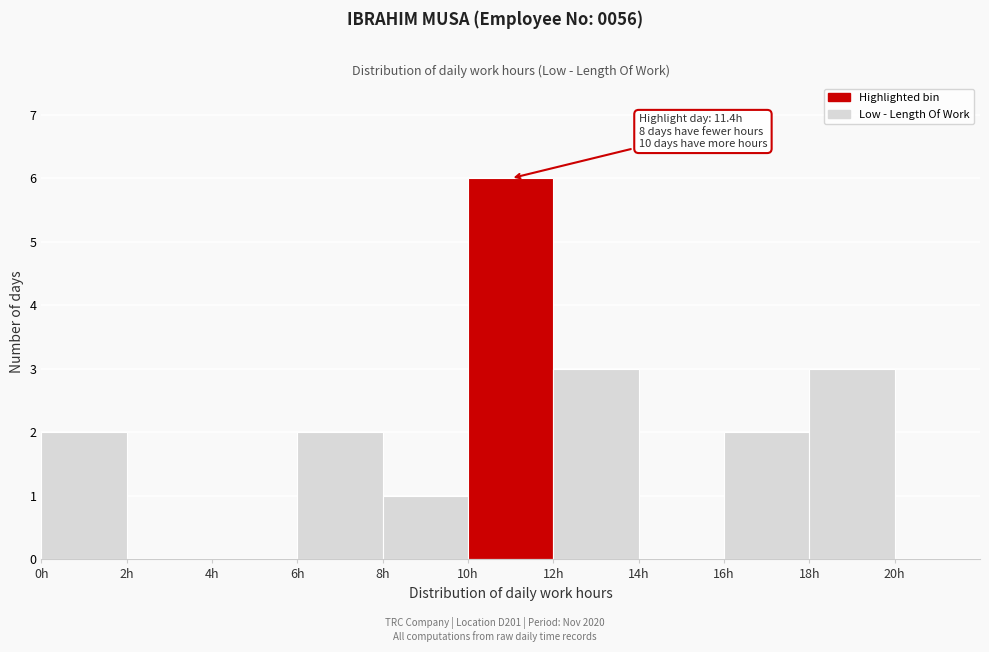

Over which range of the x-axis is the bar tallest?

10 to 12